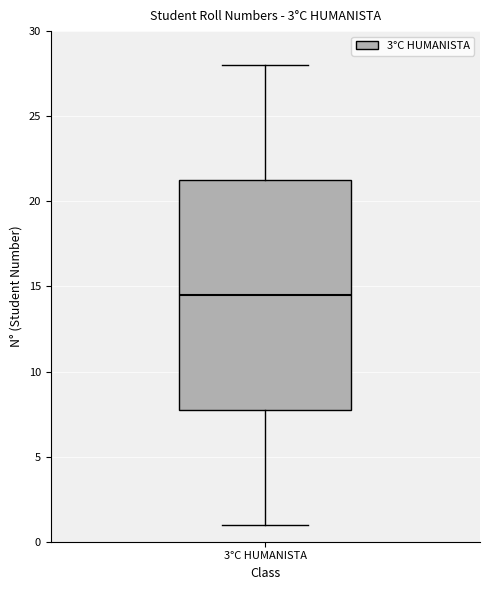

Transcribe this box plot: give where the median line is, the range the box spans, and where the two whiskers end, as read against the y-axis. The values are not printed on the chart, so give them approximately, as read against the axis.

median 14.5, box 8.0 to 21.5, whiskers 1.0 to 28.0